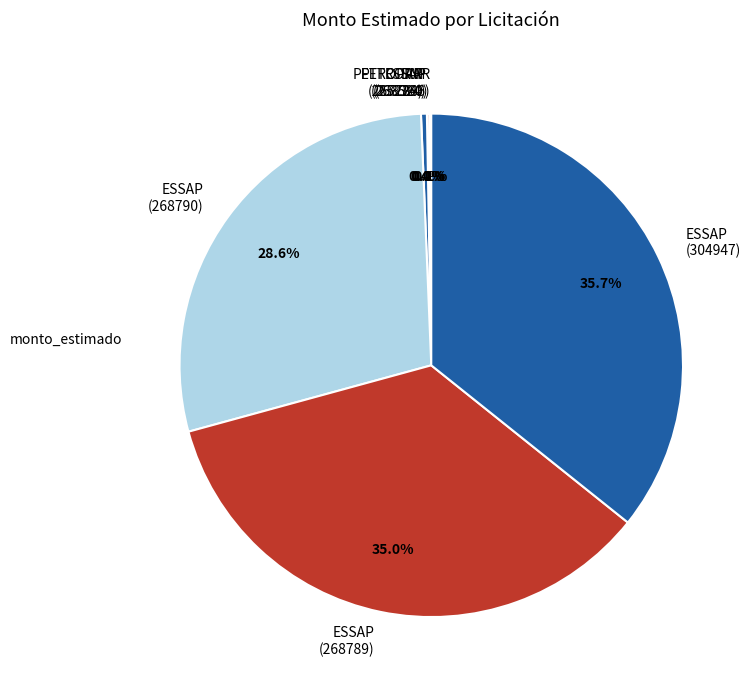

Combined, do ESSAP (304947) and PETROPAR (267788) account for over 50%?

No